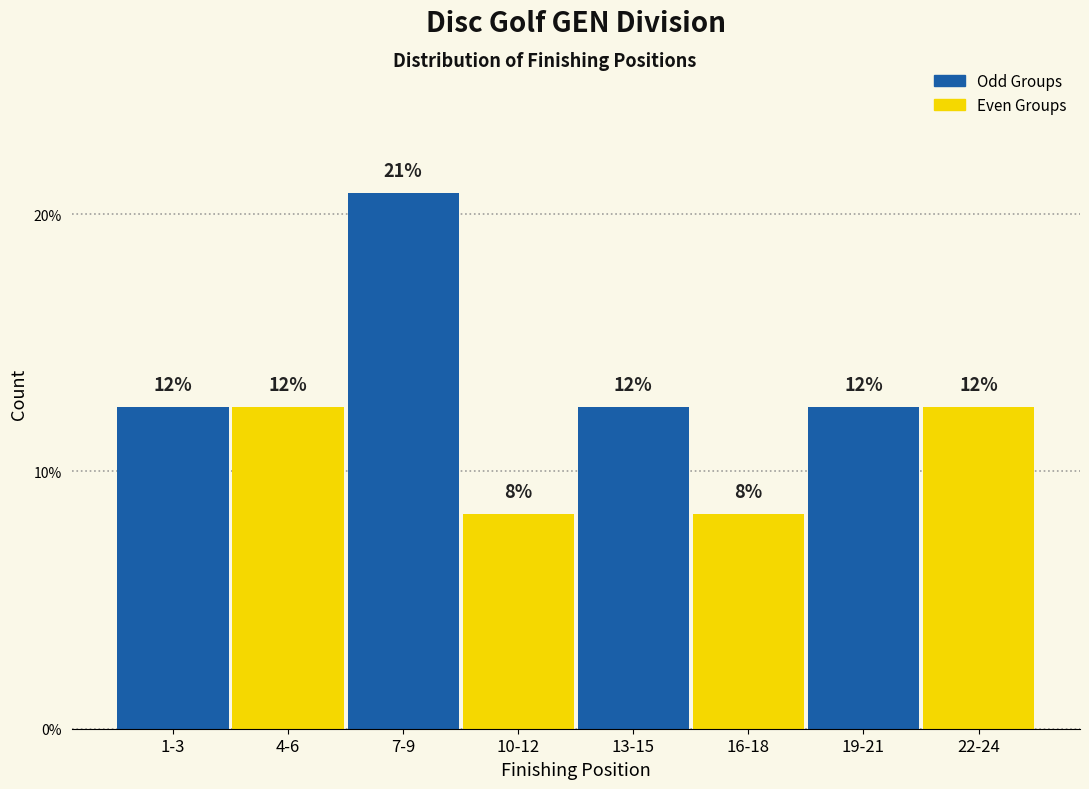

Does the chart contain any negative values?

No